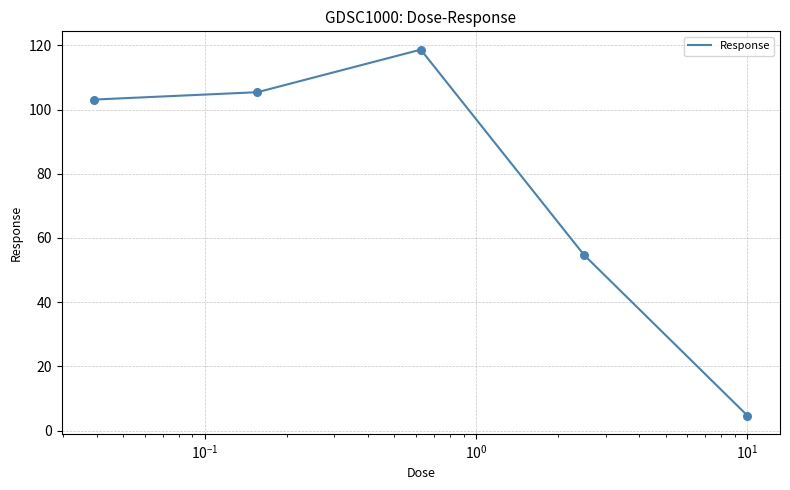

What is the greatest value displayed?

118.6